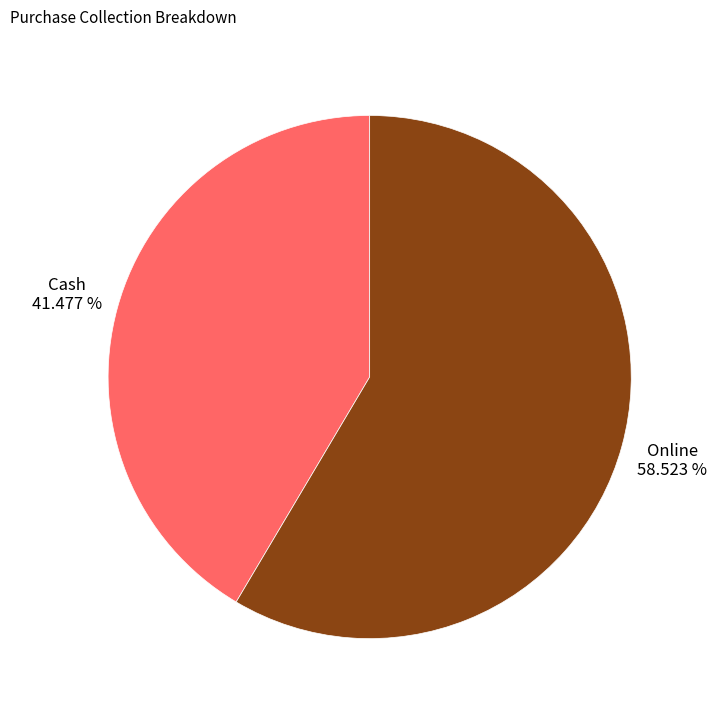

Is there any slice that represents more than half of the pie?

Yes